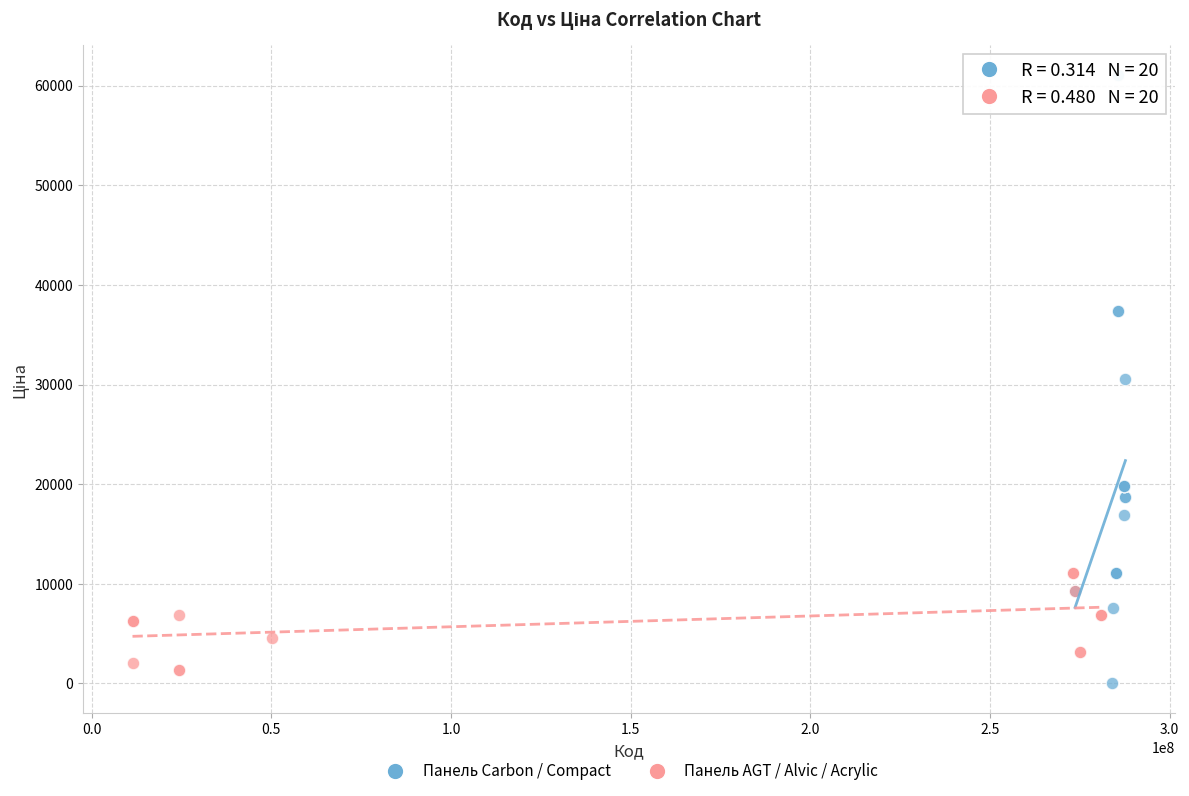

Which series contains the lowest Y value?

Панель Carbon / Compact